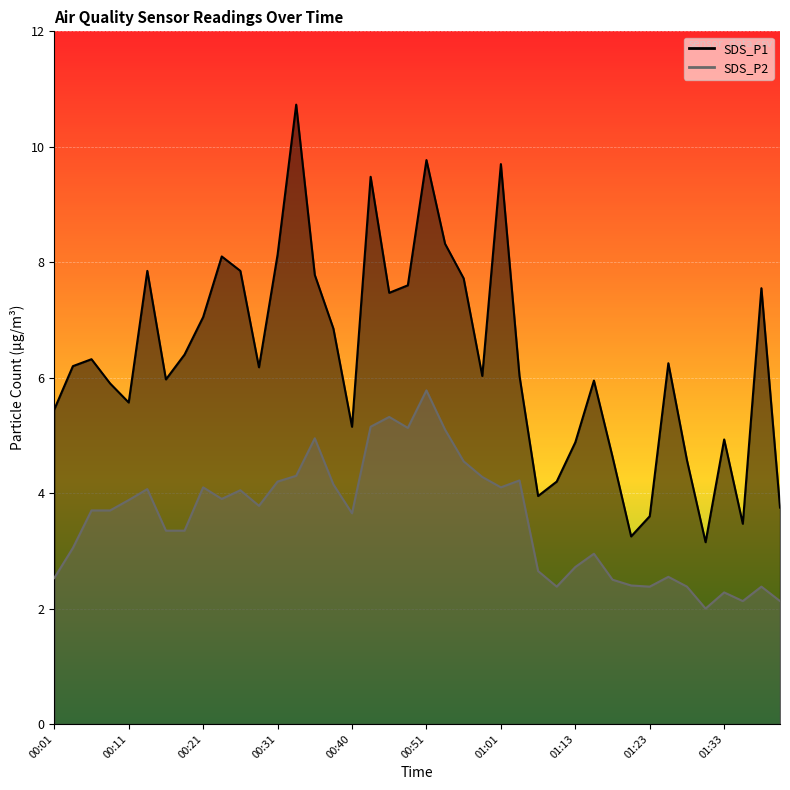

What is the sum of all SDS_P1 values?

253.7